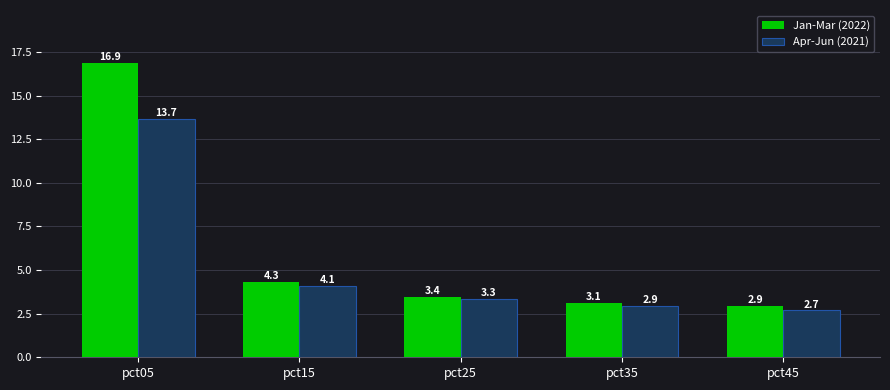

Rank the series by their average value, from highest to lowest.

Jan-Mar (2022), Apr-Jun (2021)